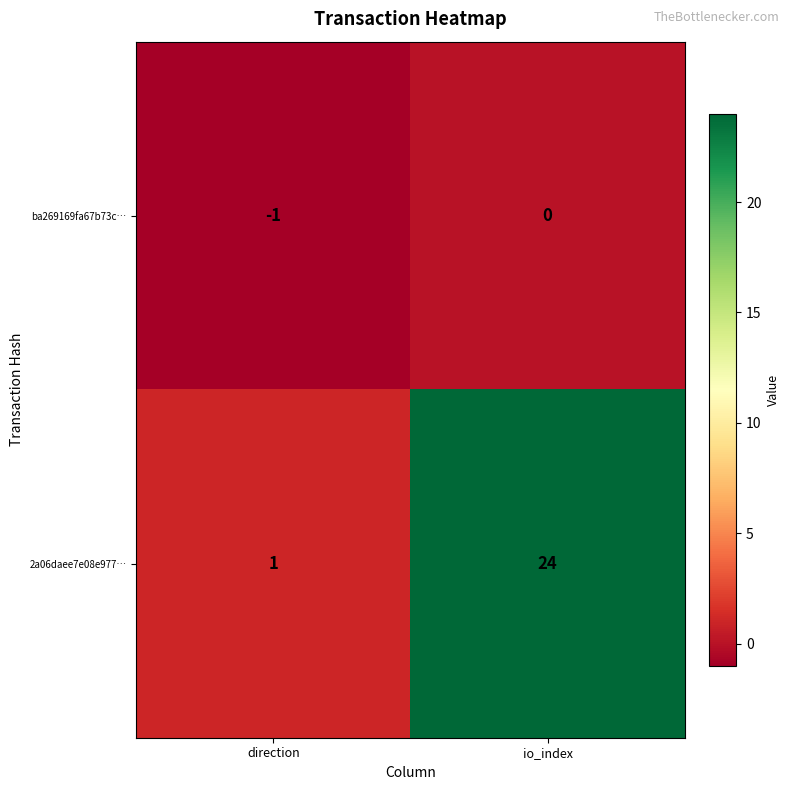

At which label is ba269169fa67b73c… closest to 0?

io_index